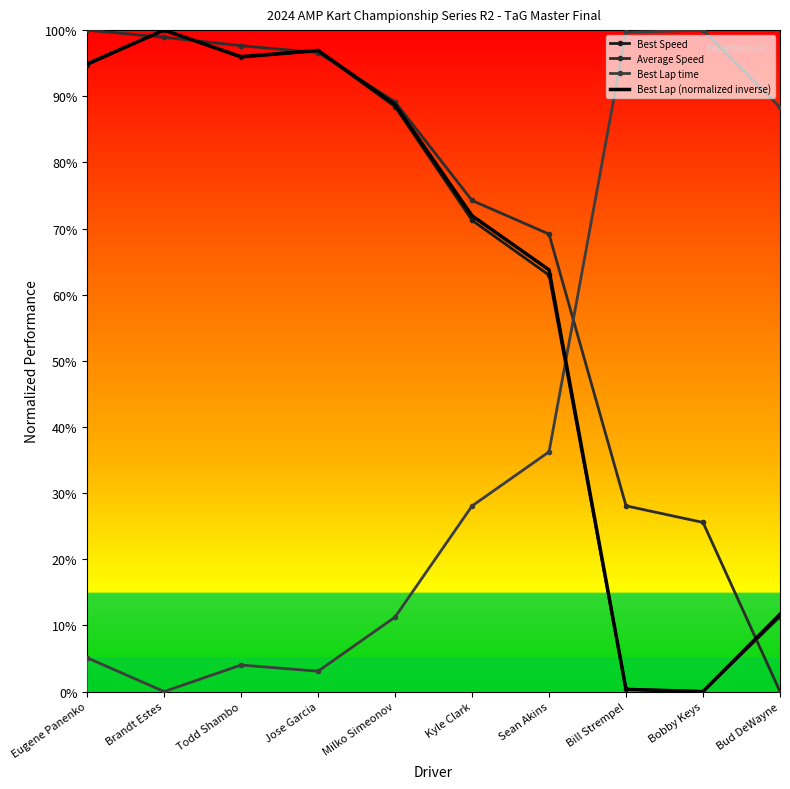

Is this an area chart (filled region under the line)?

No